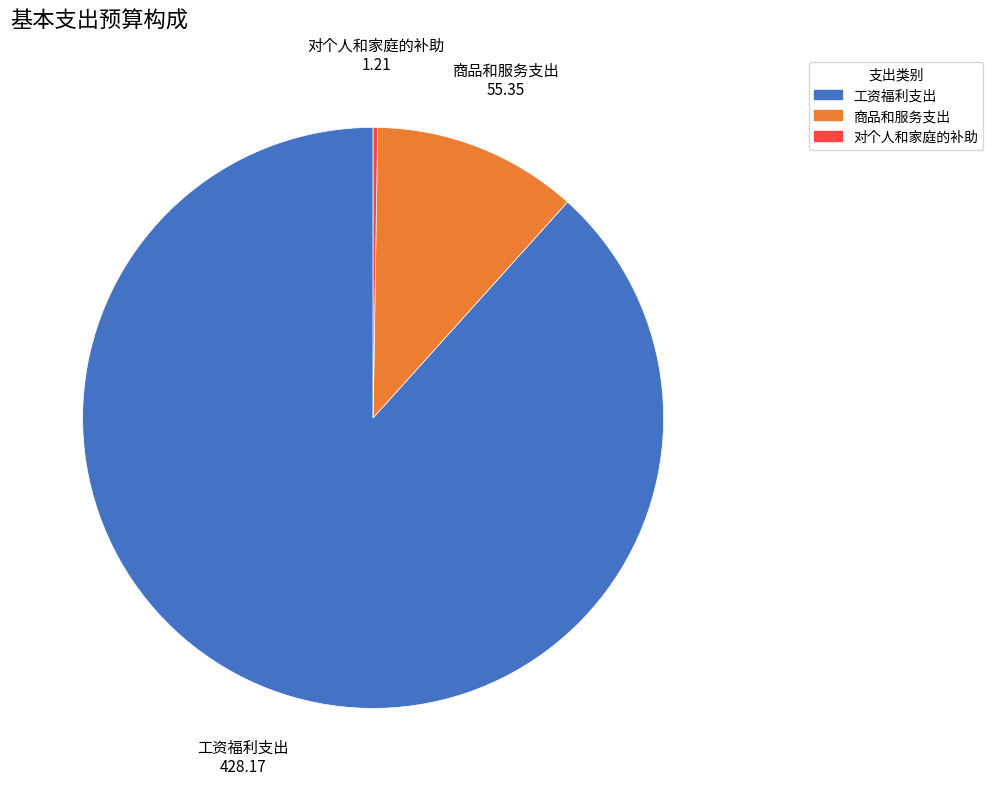

True or false: 工资福利支出 accounts for 88% of the total.

True